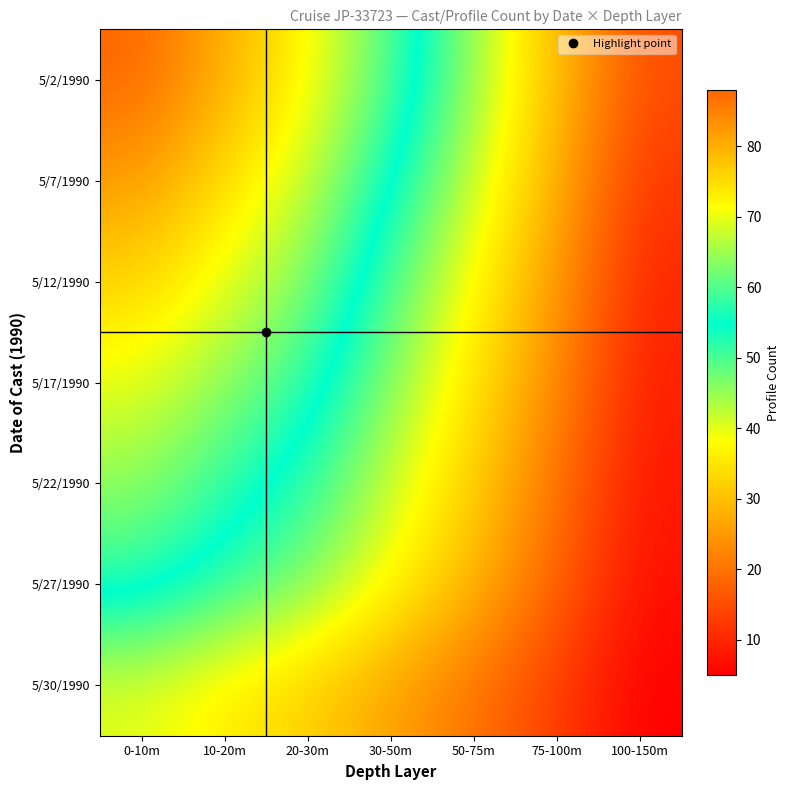

How many data points does each series have?

7